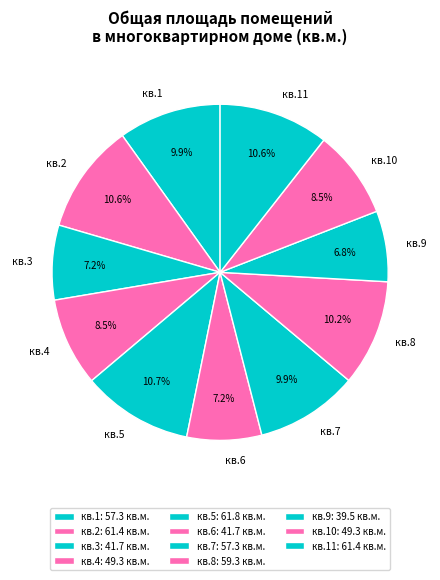

How many slices are in this pie chart?

11